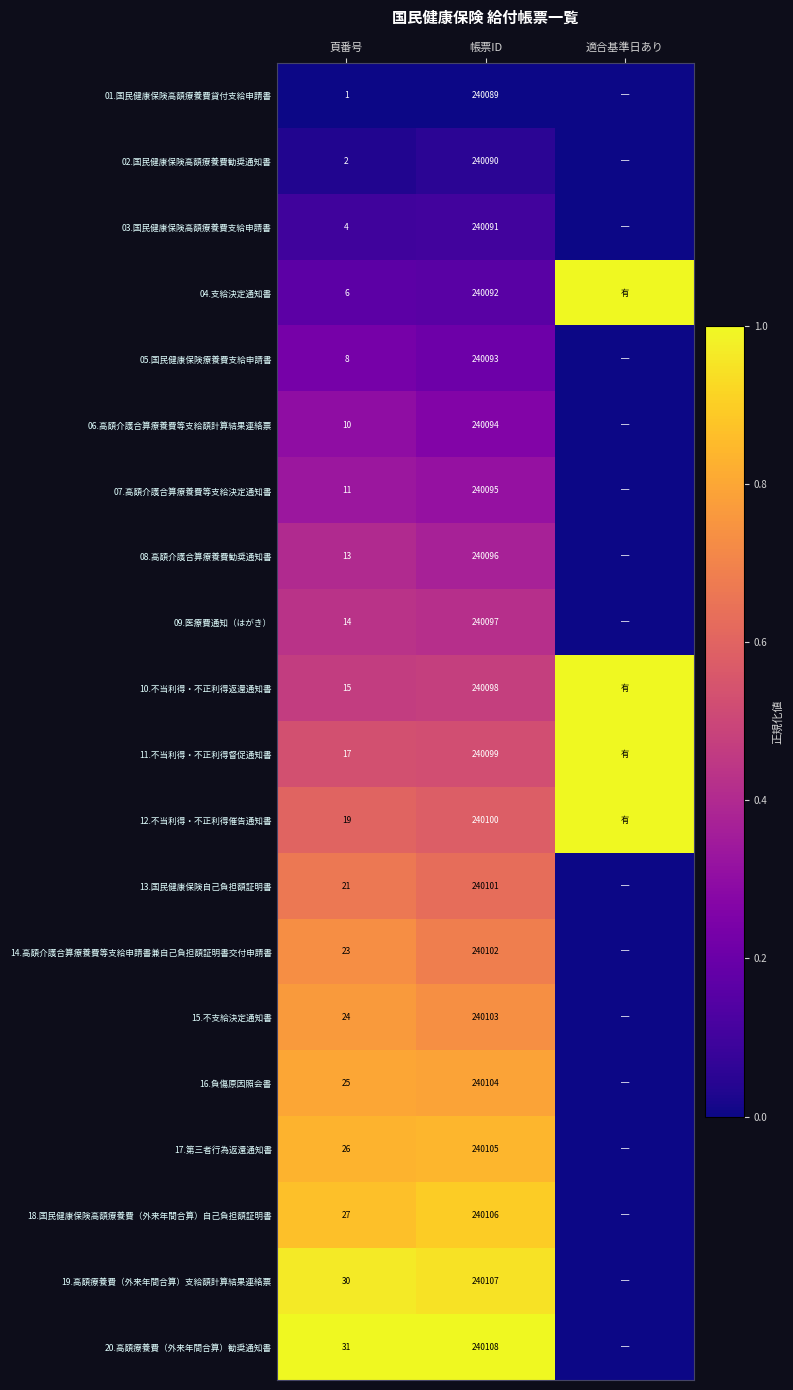

Which has a higher value, 適合基準日あり or 帳票ID?

適合基準日あり